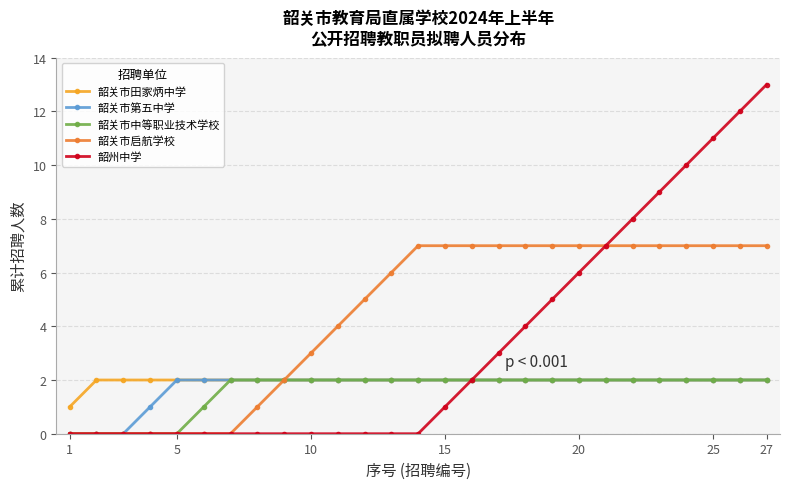

Which series has the largest total across all categories?

韶关市启航学校